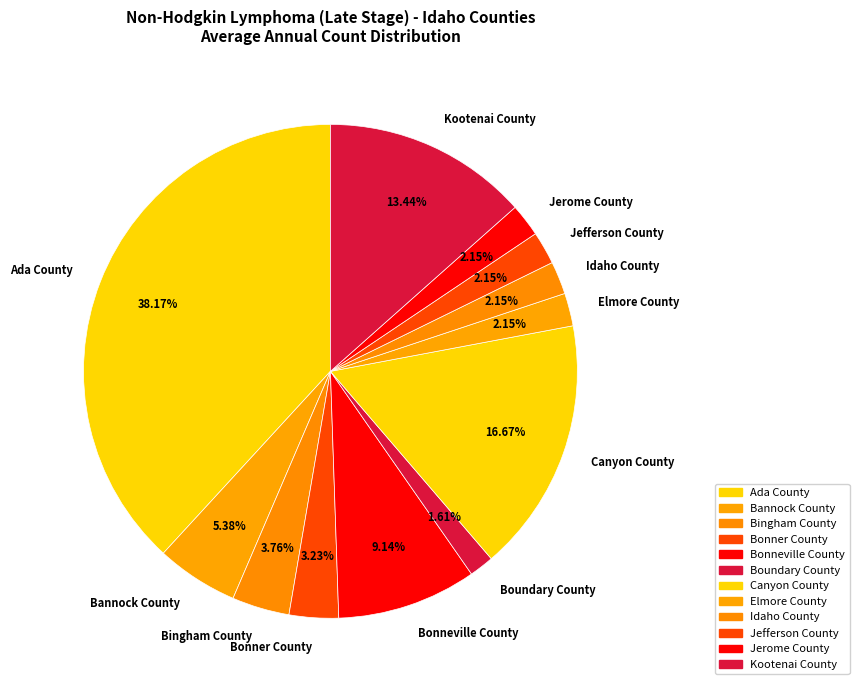

Which has a higher value, Boundary County or Idaho County?

Idaho County